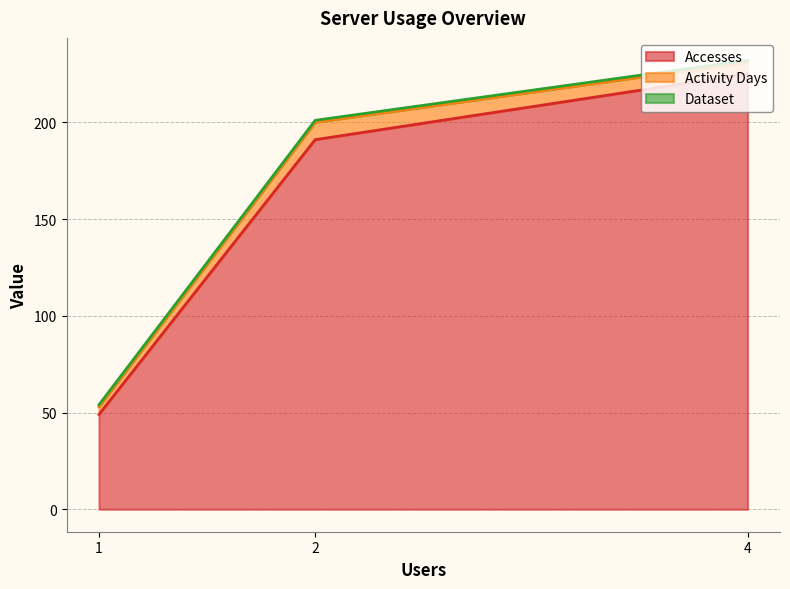

At which category is the sum across all series the highest?

4